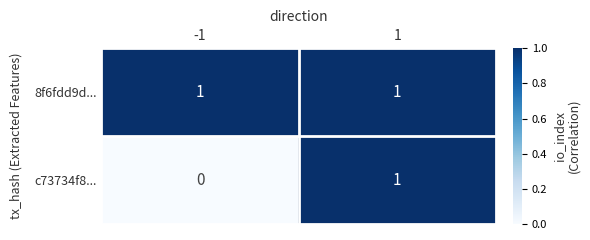

At which category is the sum across all series the highest?

1